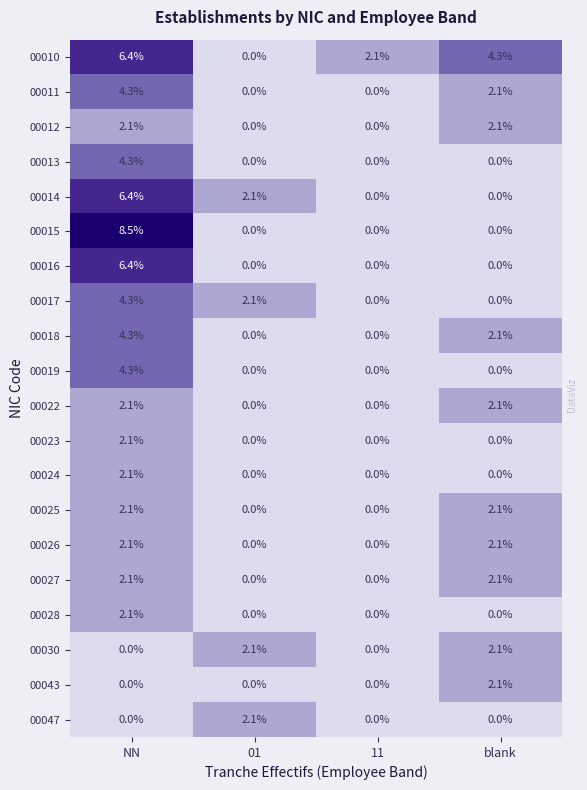

Which series has the widest spread of values?

00015